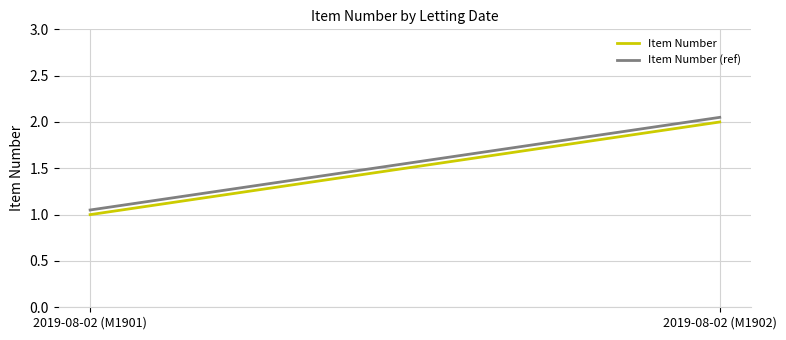

What is the sum of the Item Number (ref) values at 2019-08-02 (M1901) and 2019-08-02 (M1902)?

3.1